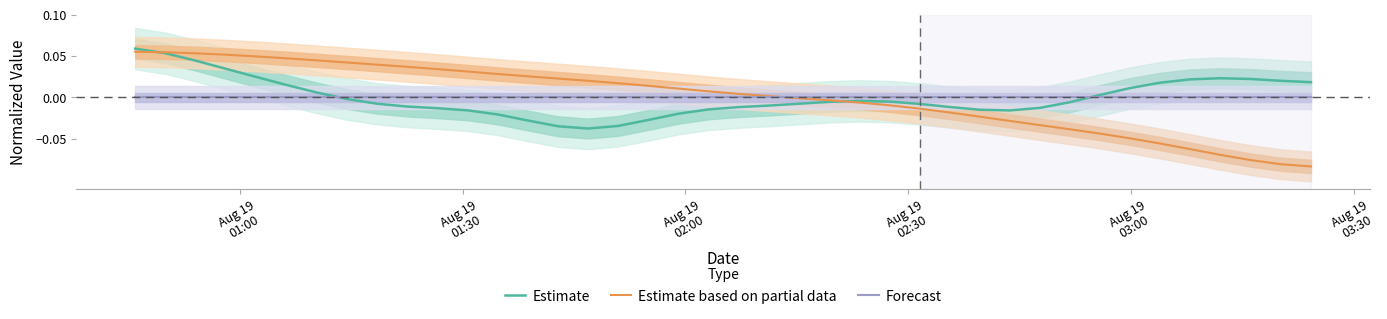

Reading left to right, transcribe all the data shown in this chart.

Estimate: 0.1	0.1	0.0	0.0	0.0	0.0	0.0	-0.0	-0.0	-0.0	-0.0	-0.0	-0.0	-0.0	-0.0	-0.0	-0.0	-0.0	-0.0	-0.0	-0.0	-0.0	-0.0	-0.0	-0.0	-0.0	-0.0	-0.0	-0.0	-0.0	-0.0	-0.0	0.0	0.0	0.0	0.0	0.0	0.0	0.0	0.0
Estimate based on partial data: 0.1	0.1	0.1	0.1	0.0	0.0	0.0	0.0	0.0	0.0	0.0	0.0	0.0	0.0	0.0	0.0	0.0	0.0	0.0	0.0	0.0	0.0	-0.0	-0.0	-0.0	-0.0	-0.0	-0.0	-0.0	-0.0	-0.0	-0.0	-0.0	-0.0	-0.1	-0.1	-0.1	-0.1	-0.1	-0.1
Forecast: 0.0	0.0	0.0	0.0	0.0	0.0	0.0	0.0	0.0	0.0	0.0	0.0	0.0	0.0	0.0	0.0	0.0	0.0	0.0	0.0	0.0	0.0	0.0	0.0	0.0	0.0	0.0	0.0	0.0	0.0	0.0	0.0	0.0	0.0	0.0	0.0	0.0	0.0	0.0	0.0